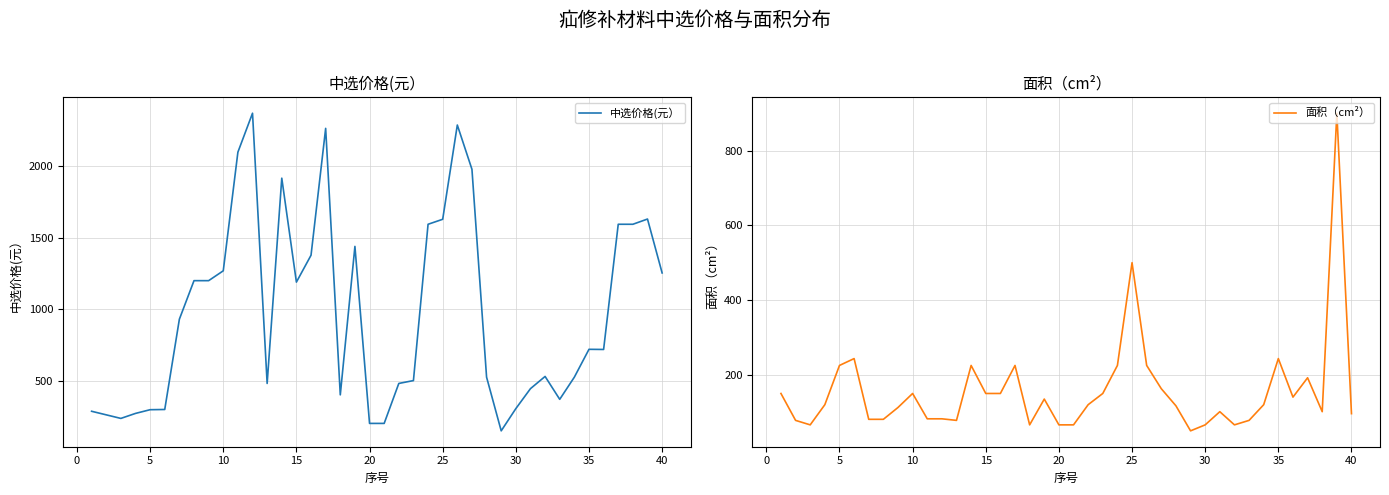

How many lines are shown in the chart?

2